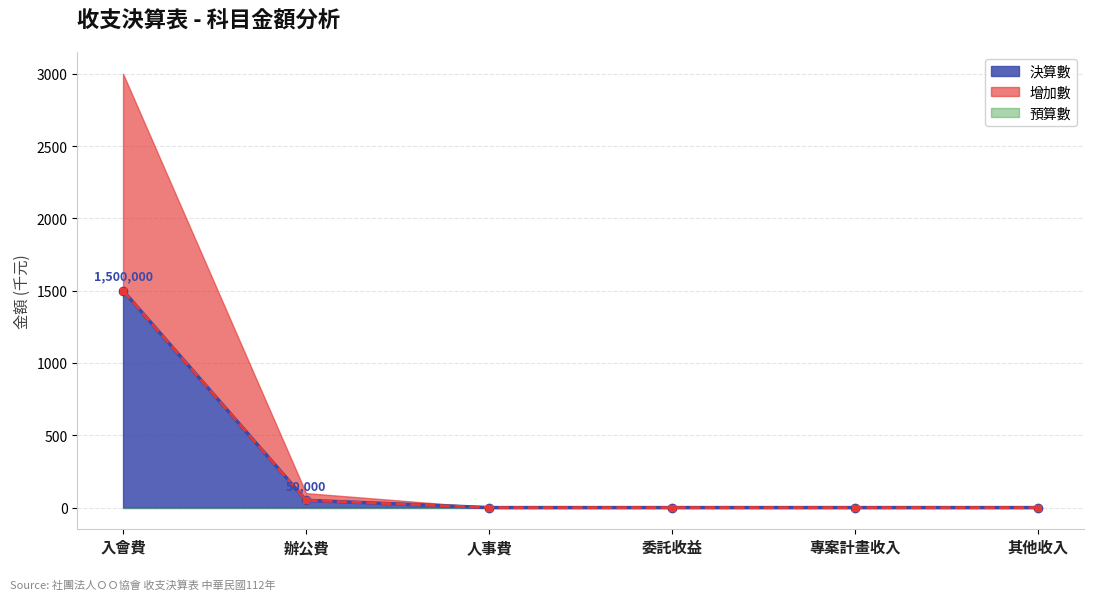

Which has a higher value, 其他收入 or 入會費?

入會費